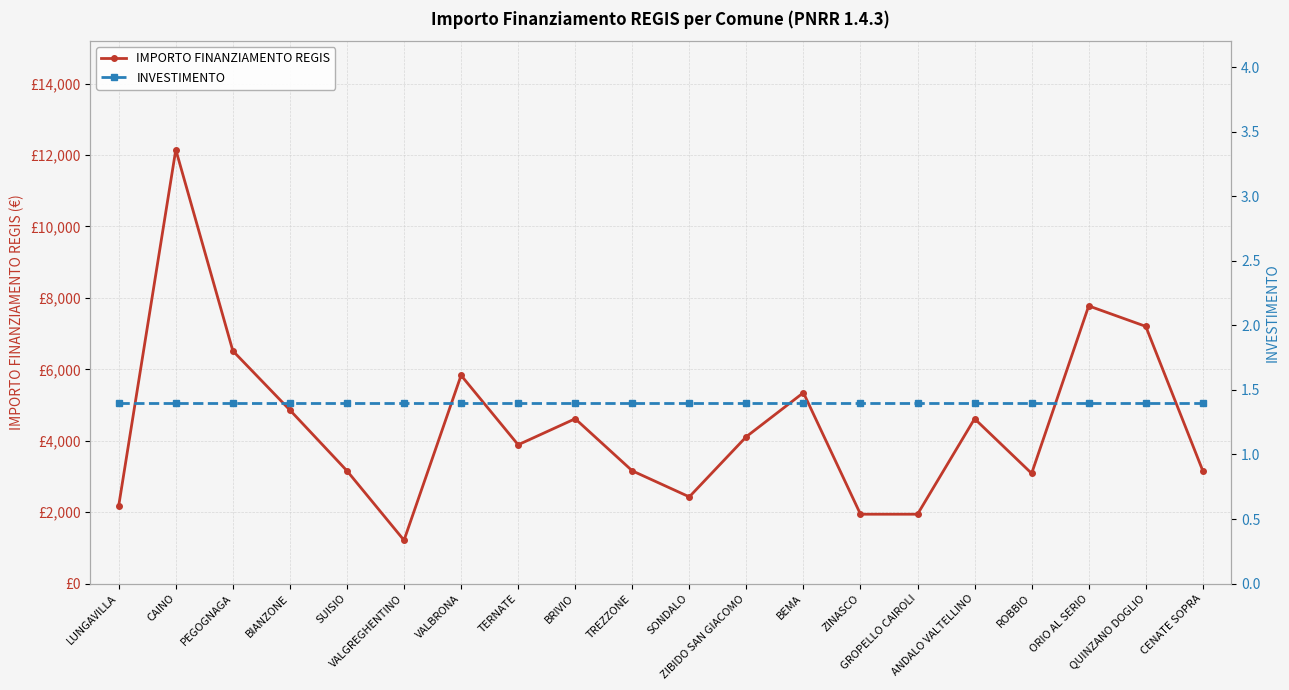

Is it true that INVESTIMENTO equals 1.4 at PEGOGNAGA?

True